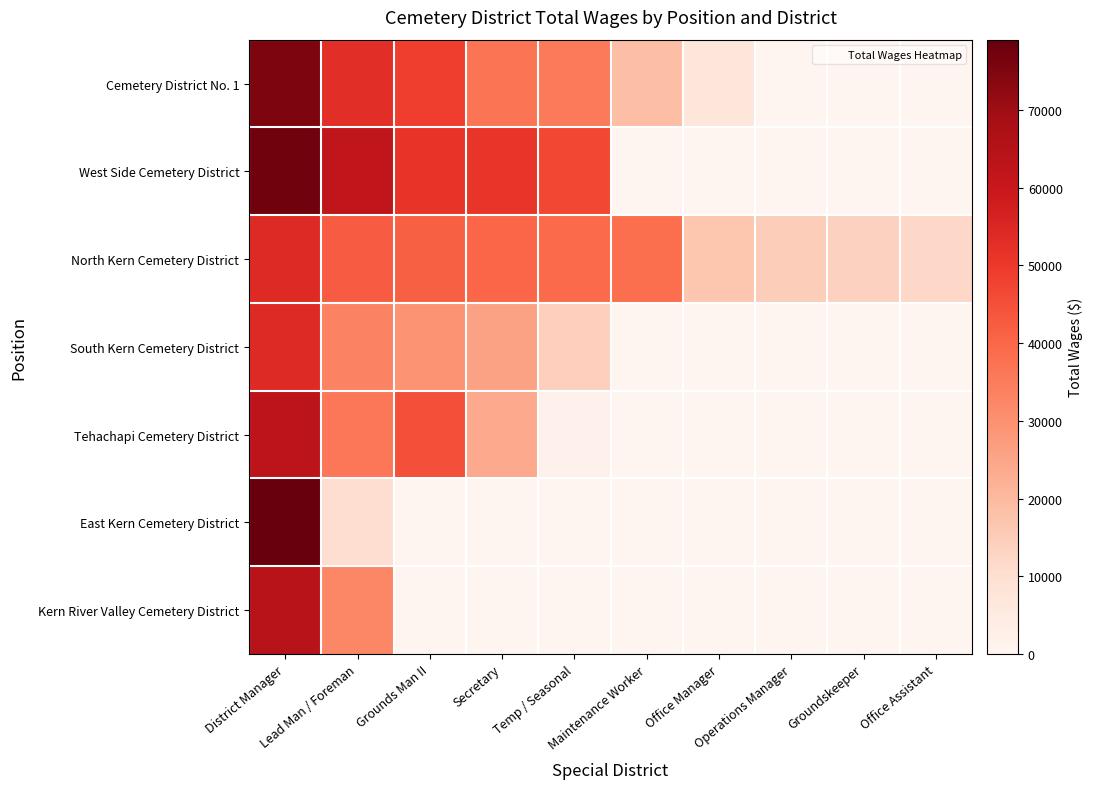

Reading right to left, list all the values displayed in this chart.

Cemetery District No. 1: Office Assistant=0	Groundskeeper=0	Operations Manager=0	Office Manager=7070	Maintenance Worker=19082	Temp / Seasonal=35280	Secretary=36561	Grounds Man II=48518	Lead Man / Foreman=52984	District Manager=75475
West Side Cemetery District: Office Assistant=0	Groundskeeper=0	Operations Manager=0	Office Manager=0	Maintenance Worker=0	Temp / Seasonal=46861	Secretary=50920	Grounds Man II=51412	Lead Man / Foreman=61907	District Manager=77479
North Kern Cemetery District: Office Assistant=12228	Groundskeeper=13686	Operations Manager=14916	Office Manager=16800	Maintenance Worker=38428	Temp / Seasonal=39208	Secretary=40352	Grounds Man II=41496	Lead Man / Foreman=42562	District Manager=53996
South Kern Cemetery District: Office Assistant=0	Groundskeeper=0	Operations Manager=0	Office Manager=0	Maintenance Worker=0	Temp / Seasonal=14259	Secretary=25900	Grounds Man II=29120	Lead Man / Foreman=33120	District Manager=53959
Tehachapi Cemetery District: Office Assistant=0	Groundskeeper=0	Operations Manager=0	Office Manager=0	Maintenance Worker=0	Temp / Seasonal=1725	Secretary=23868	Grounds Man II=45028	Lead Man / Foreman=36324	District Manager=62920
East Kern Cemetery District: Office Assistant=0	Groundskeeper=0	Operations Manager=0	Office Manager=0	Maintenance Worker=0	Temp / Seasonal=0	Secretary=0	Grounds Man II=0	Lead Man / Foreman=10216	District Manager=79050
Kern River Valley Cemetery District: Office Assistant=0	Groundskeeper=0	Operations Manager=0	Office Manager=0	Maintenance Worker=0	Temp / Seasonal=0	Secretary=0	Grounds Man II=0	Lead Man / Foreman=32273	District Manager=64448